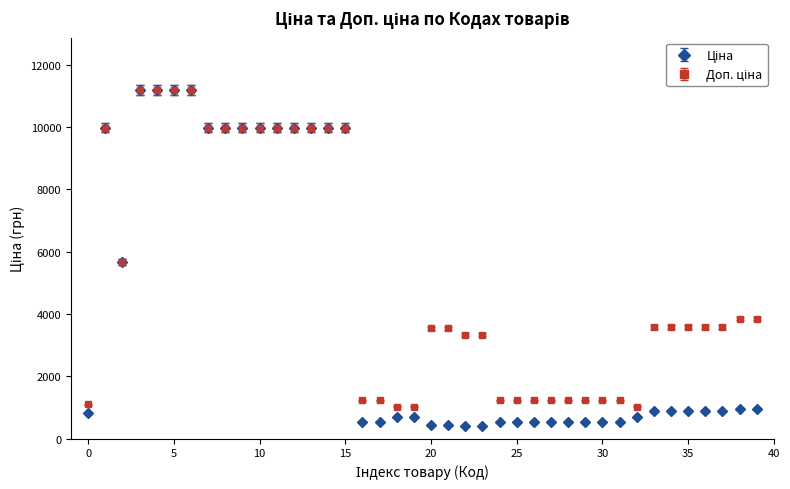

At how many categories does at least one series exceed 3097?

26